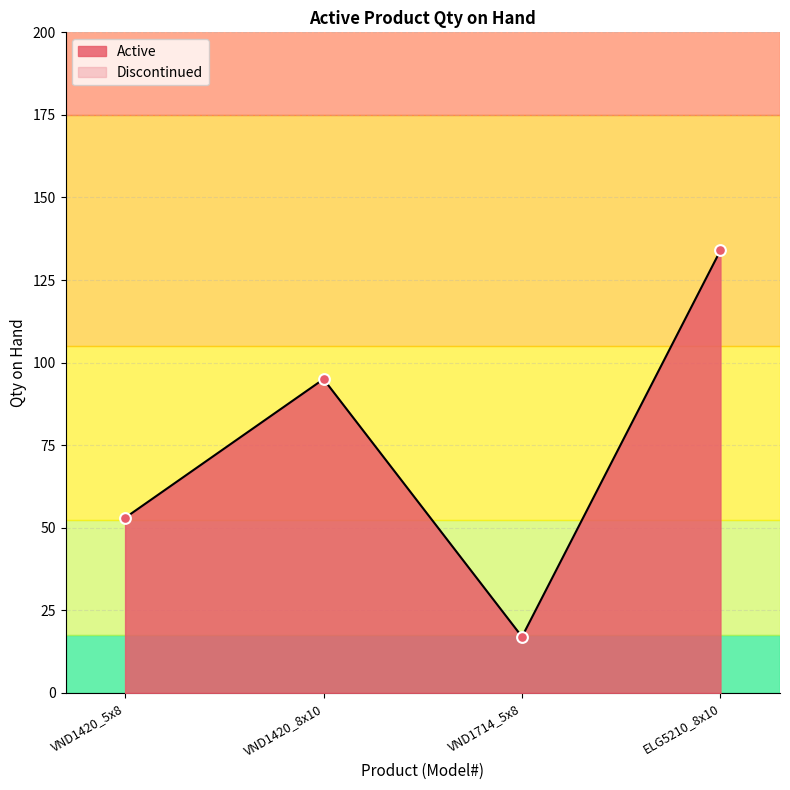

Between ELG5210_8x10 and VND1714_5x8, which is larger?

ELG5210_8x10